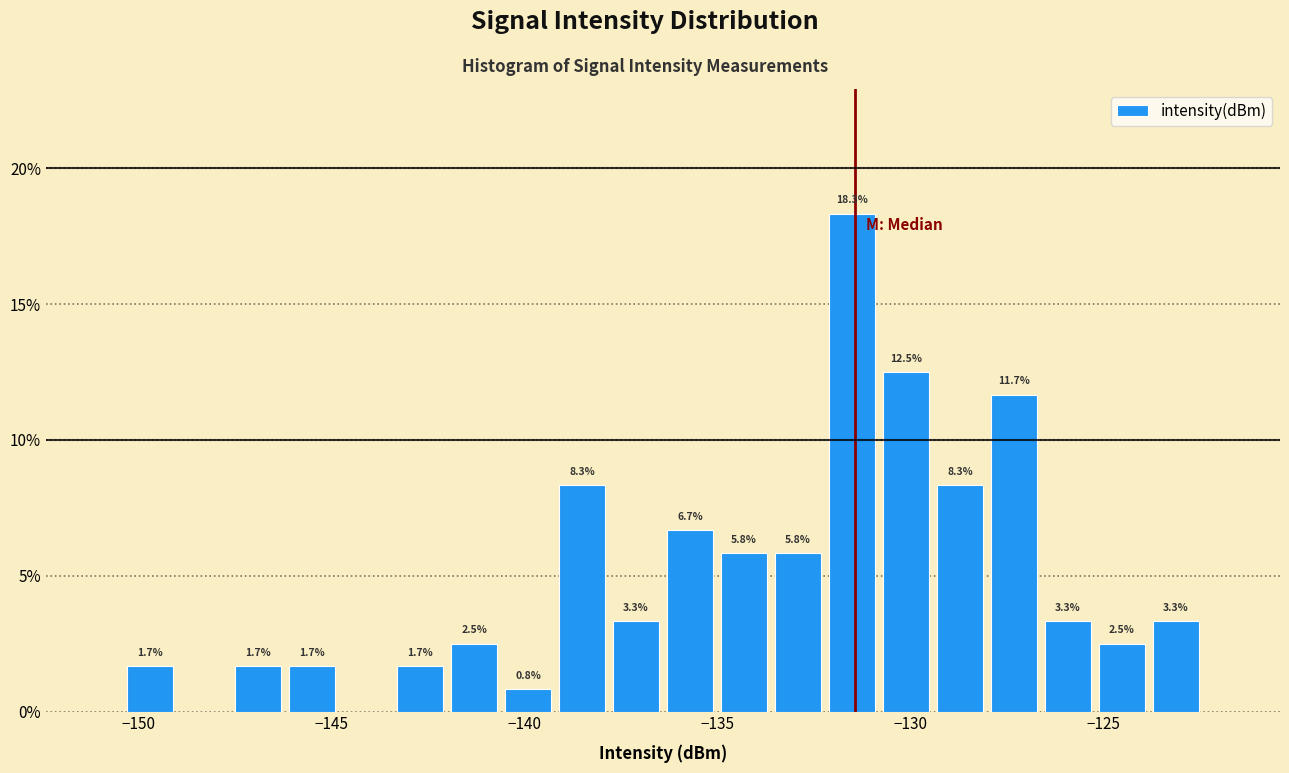

Around what value on the x-axis is the tallest bar? Give the approximate position of its centre, as read against the axis.

-131.5